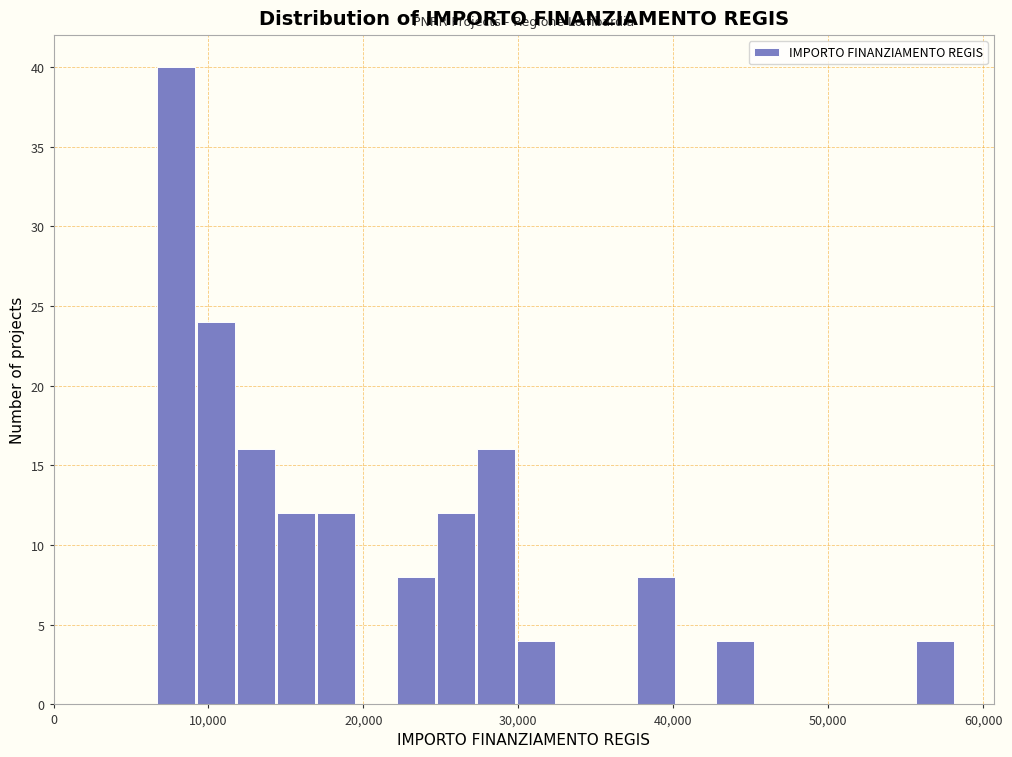

Around what value on the x-axis is the tallest bar? Give the approximate position of its centre, as read against the axis.

8000